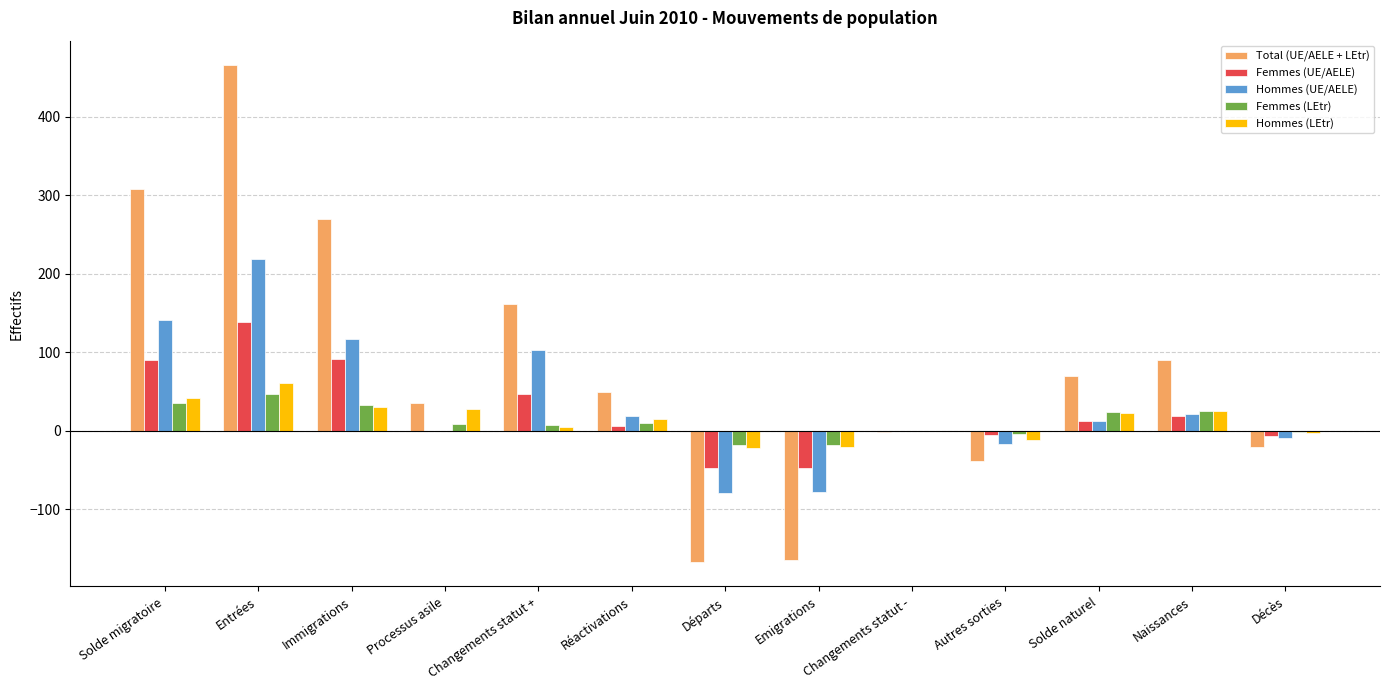

How many categories are shown in the chart?

13